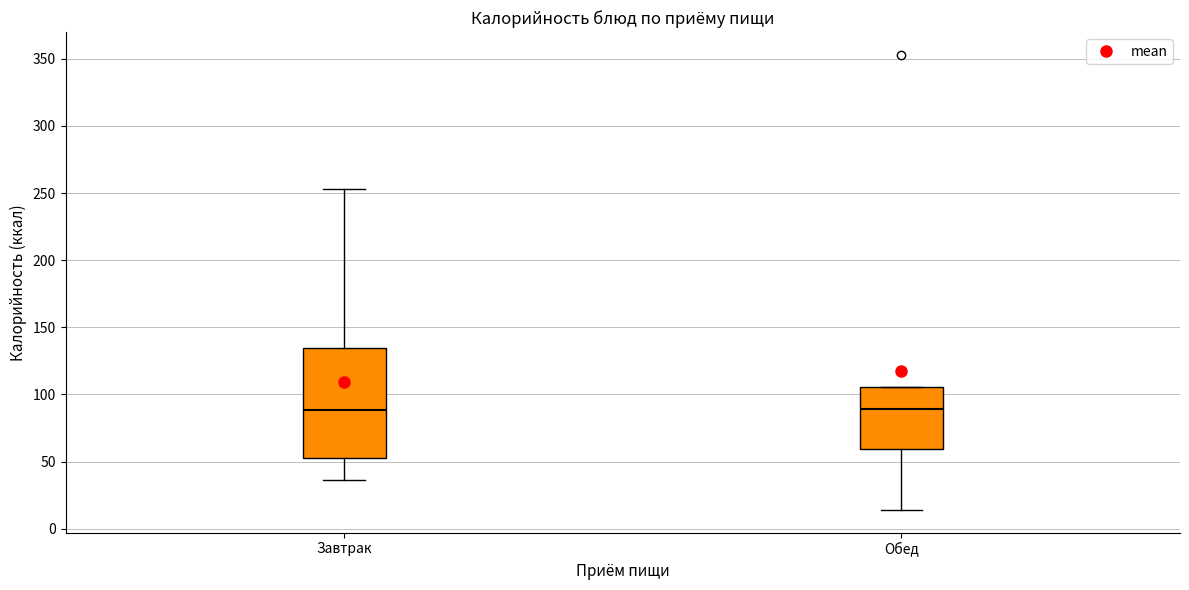

Where does the median line of the box for Завтрак sit on the y-axis? The values are not printed on the chart, so give them approximately, as read against the axis.

90